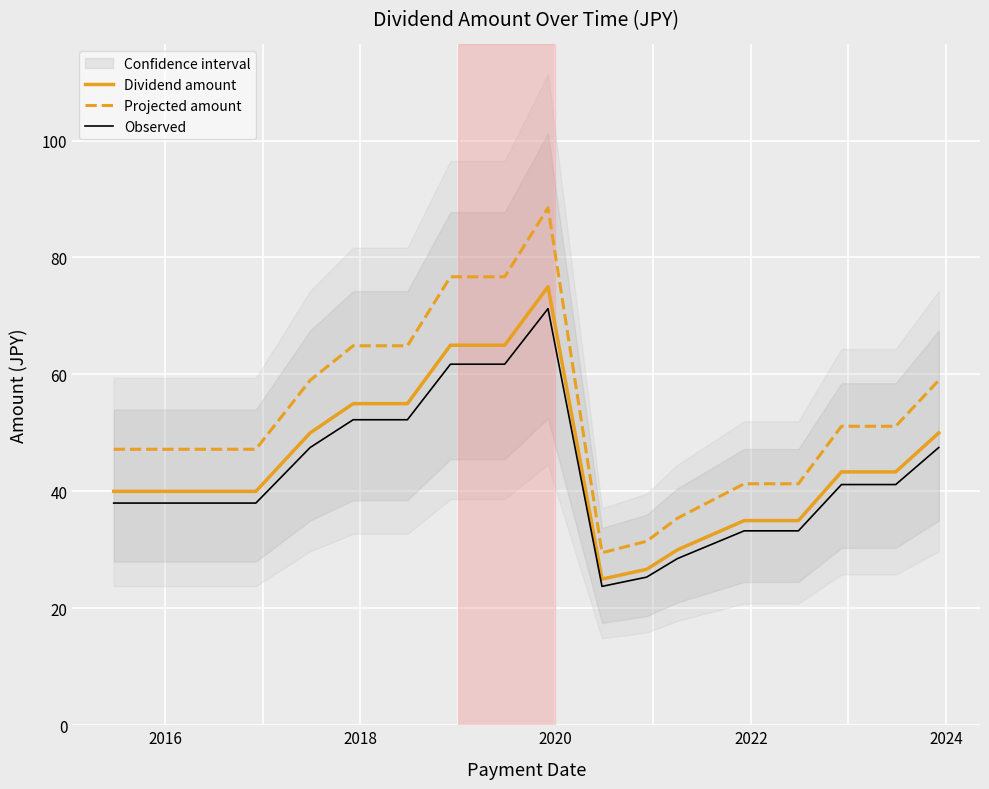

True or false: Dividend amount and Projected amount intersect in this chart.

False